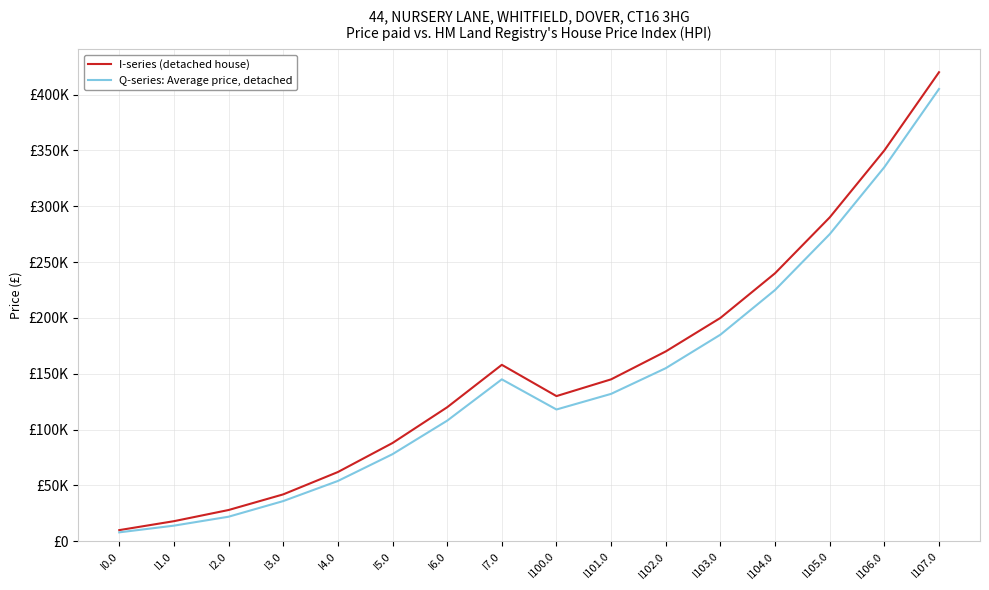

What is the highest value of the Q-series: Average price, detached series?

405000